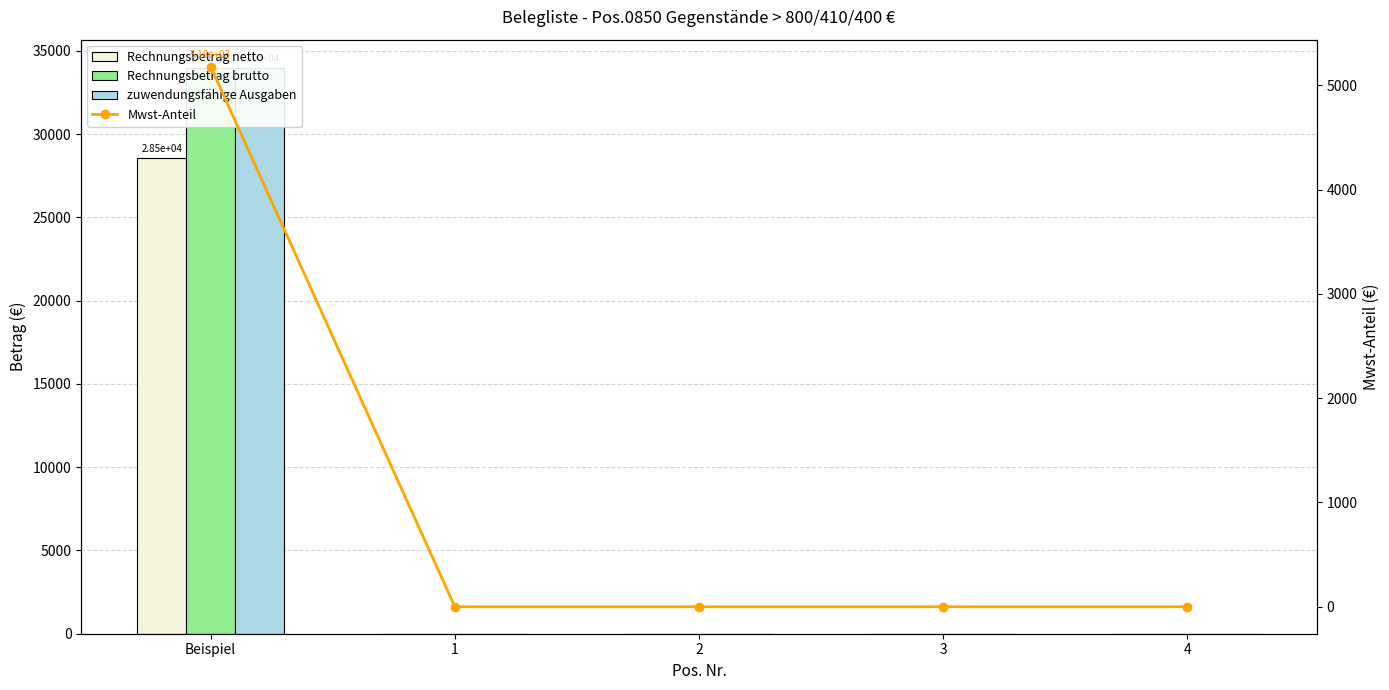

What is the maximum value shown in the chart?

33974.0